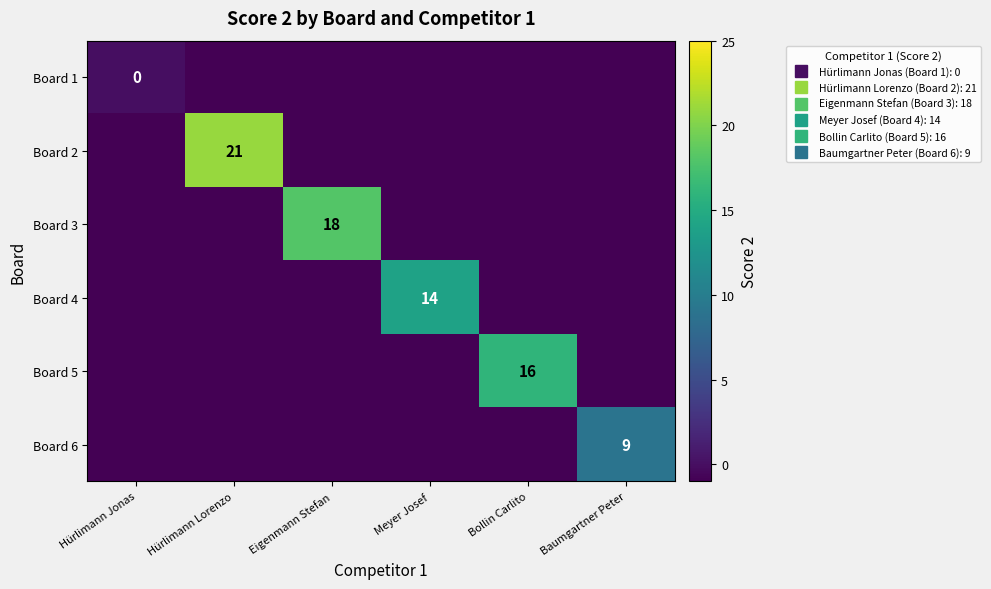

List the series in order of their peak value, highest first.

Board 2, Board 3, Board 5, Board 4, Board 6, Board 1